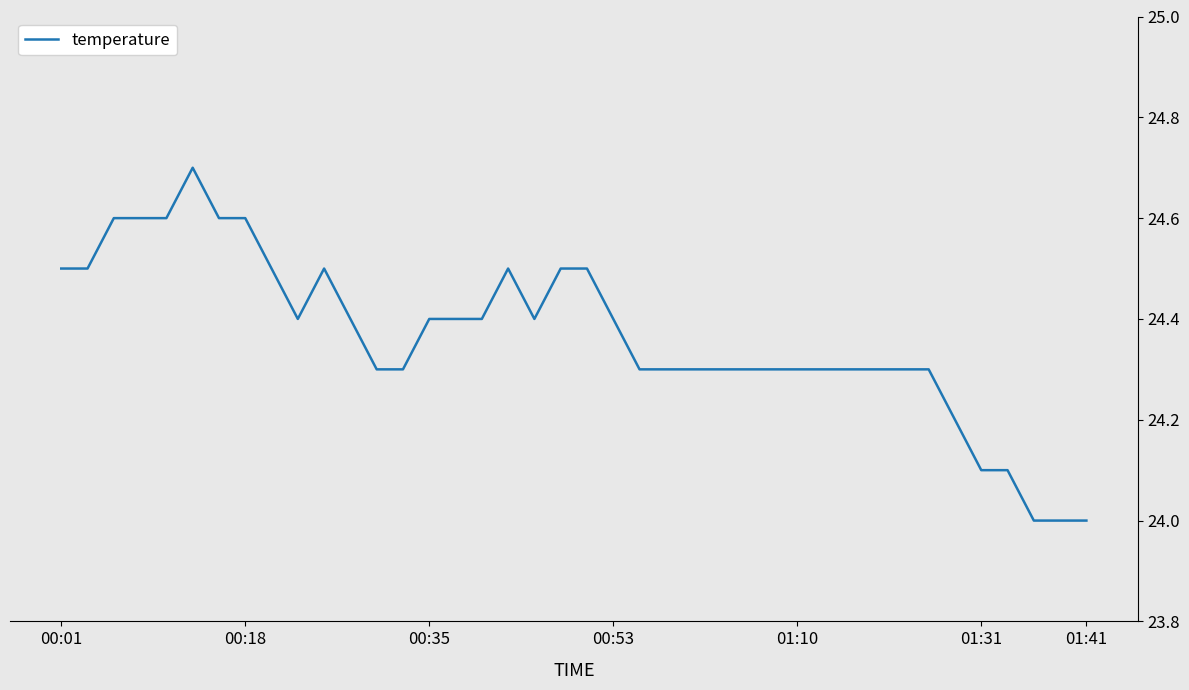

Count the values in the range 24 to 25.

40